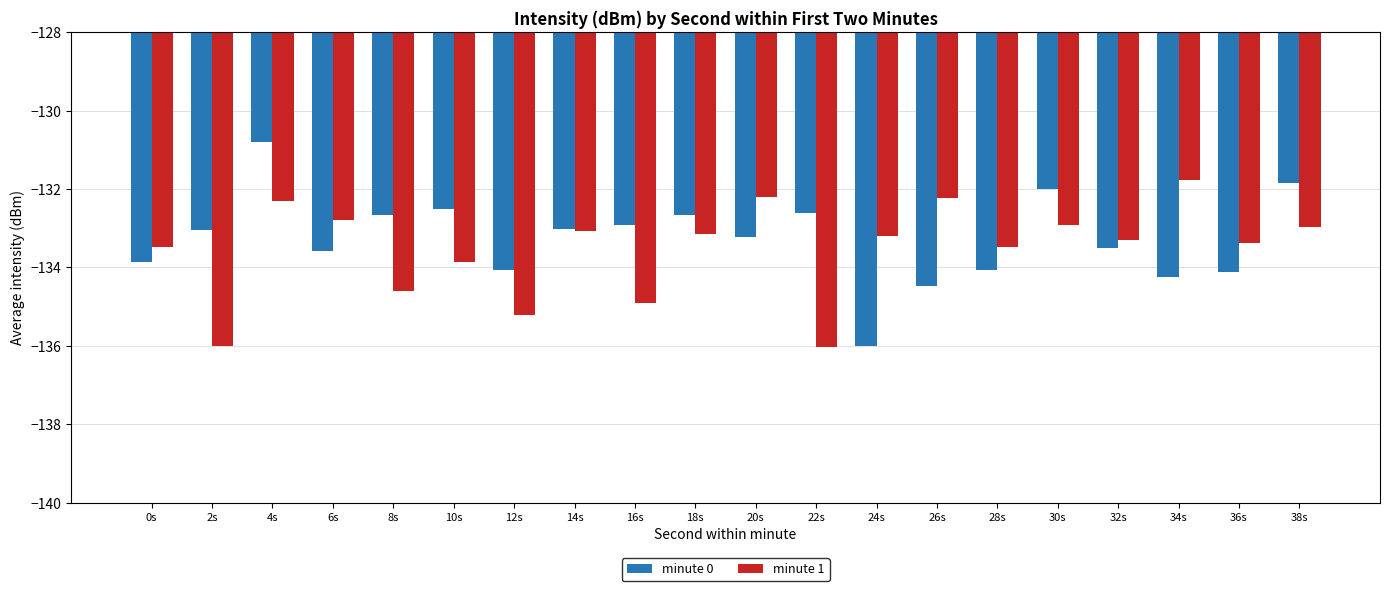

What is the difference between the maximum and second lowest values in the minute 1 series?

4.2